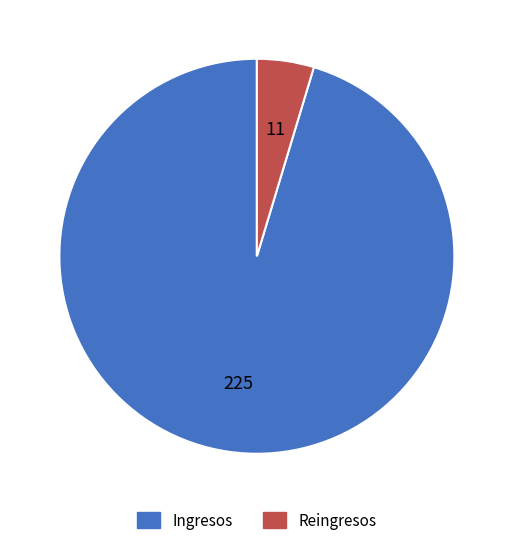

Count the number of slices in the pie.

2